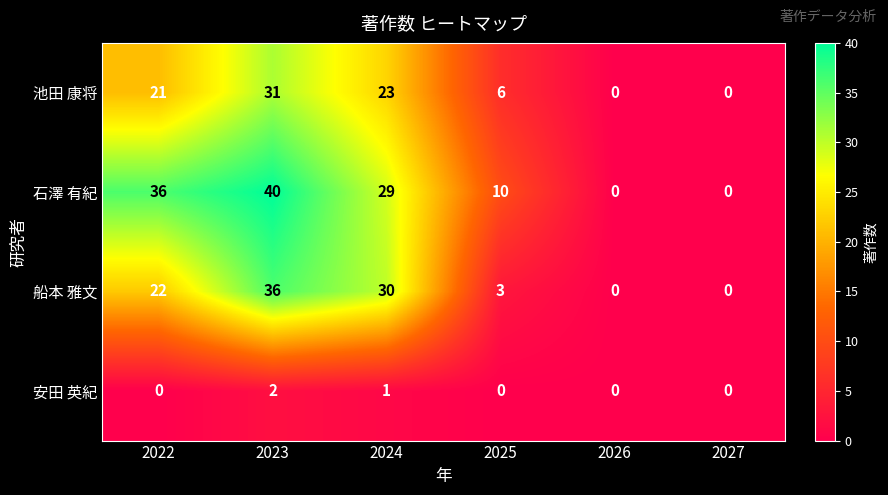

What is the difference between the second highest and second lowest values in the 石澤 有紀 series?

36